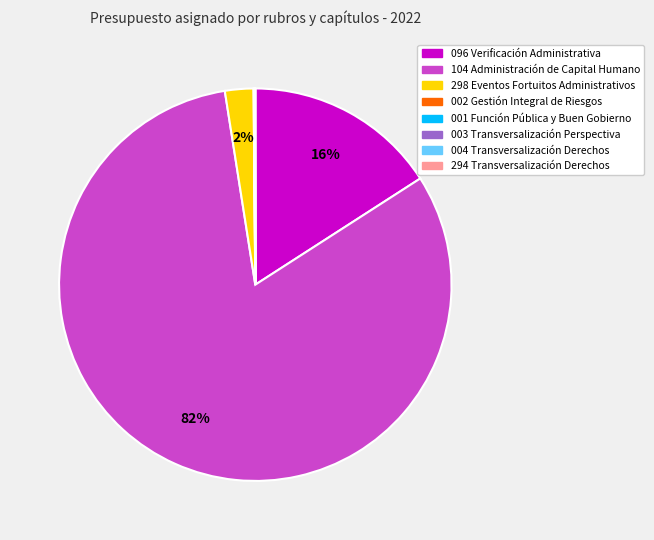

True or false: 096 Verificación Administrativa accounts for 31% of the total.

False